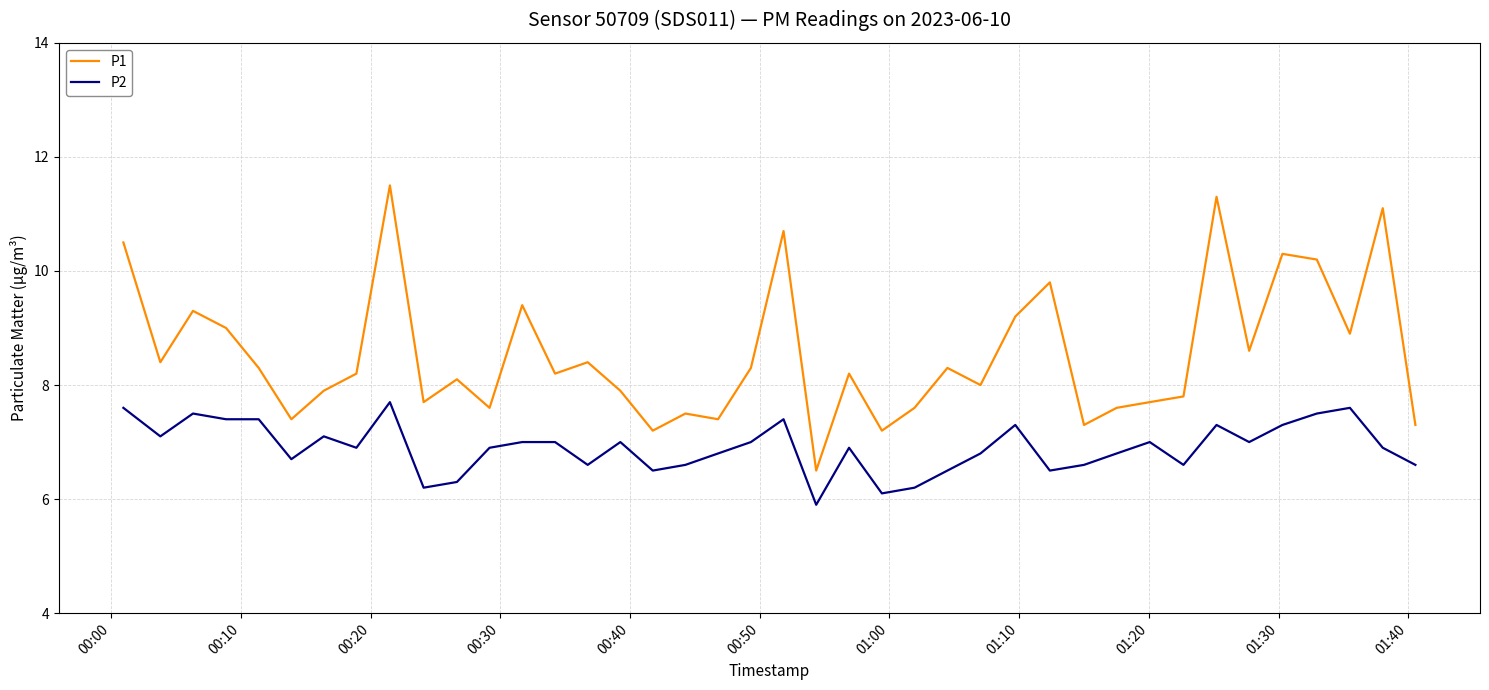

Which series has the largest total across all categories?

P1